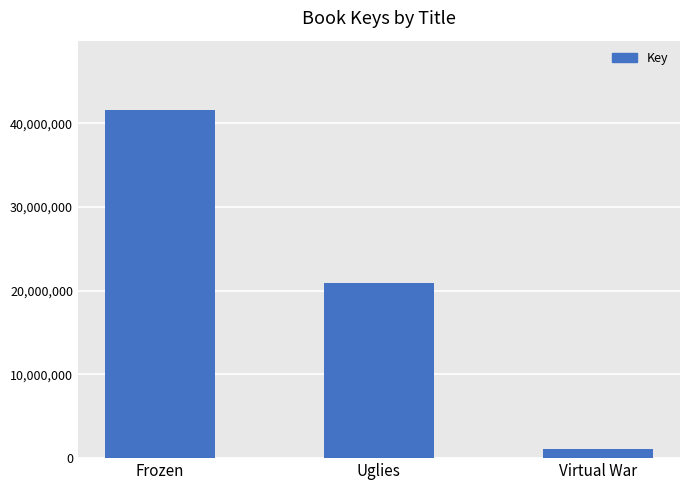

At which label is the value closest to 21314672?

Uglies